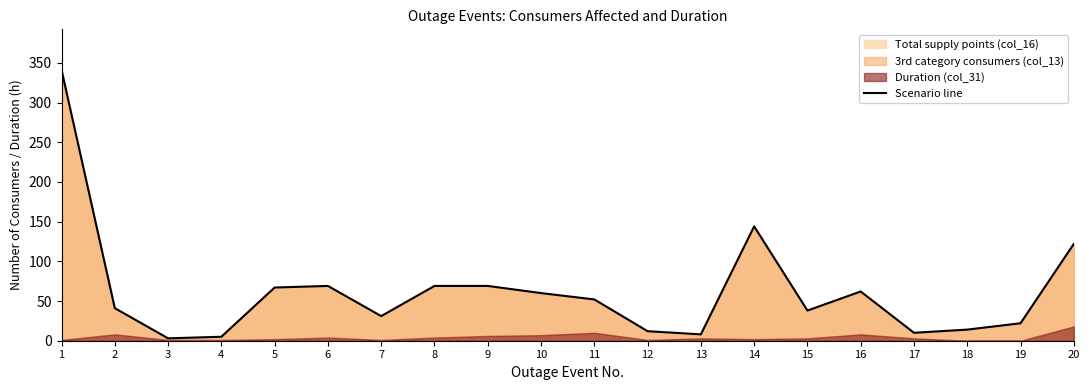

How many interior local peaks (higher than both neighbors) does the data have?

3